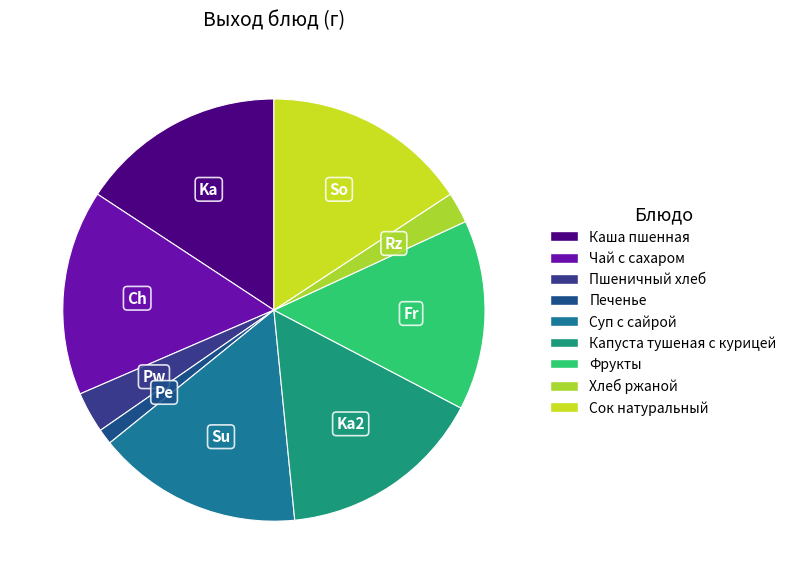

Is it true that Печенье is 1% of the pie?

True